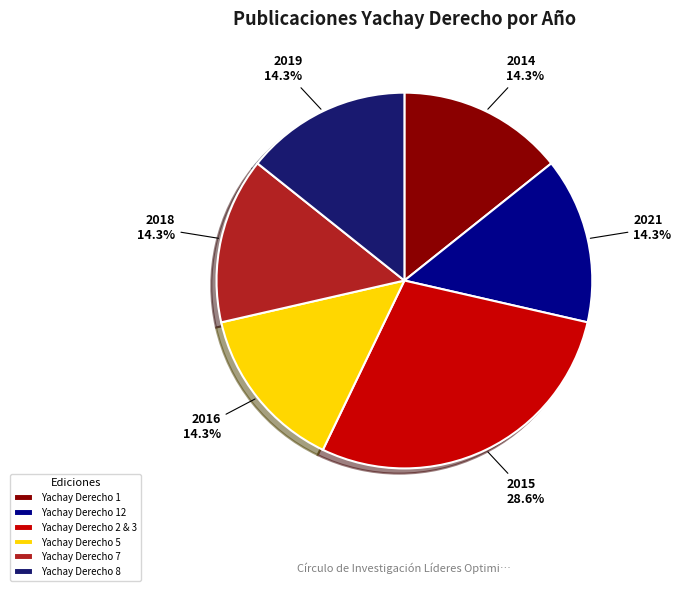

Is there any slice that represents more than half of the pie?

No